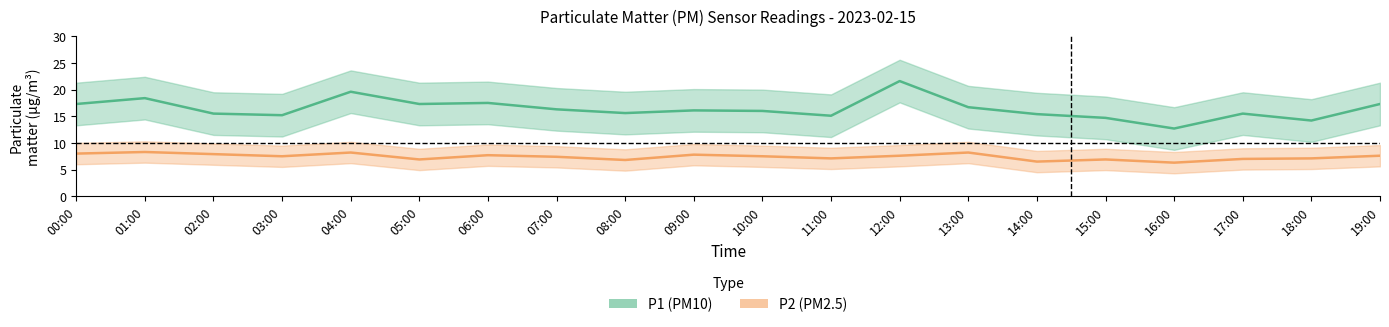

Is it true that P1 (PM10) equals 20.9 at 16:00?

False